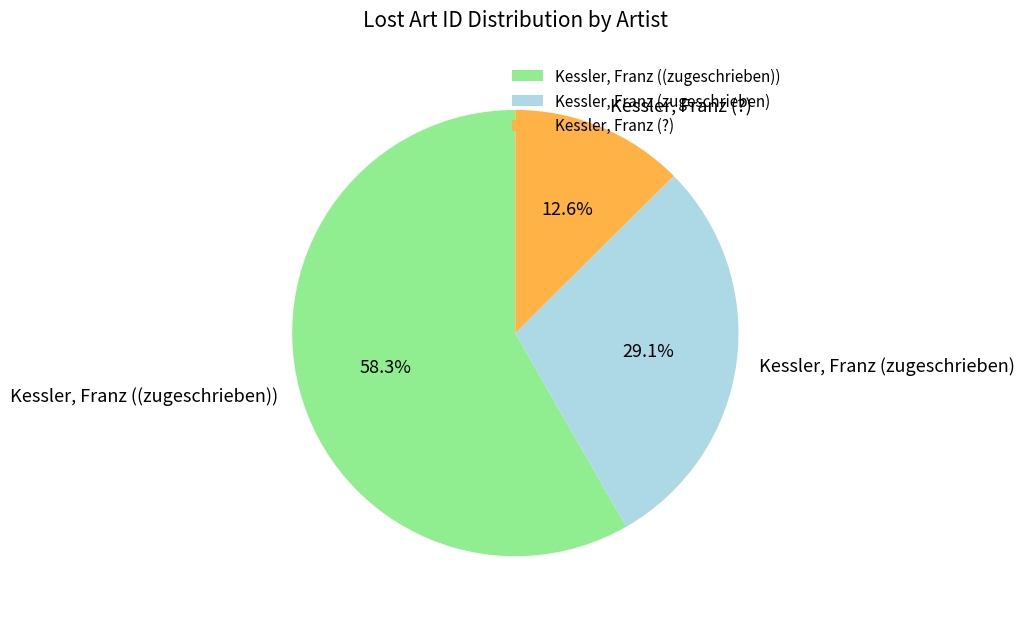

Which slice is the smallest?

Kessler, Franz (?)